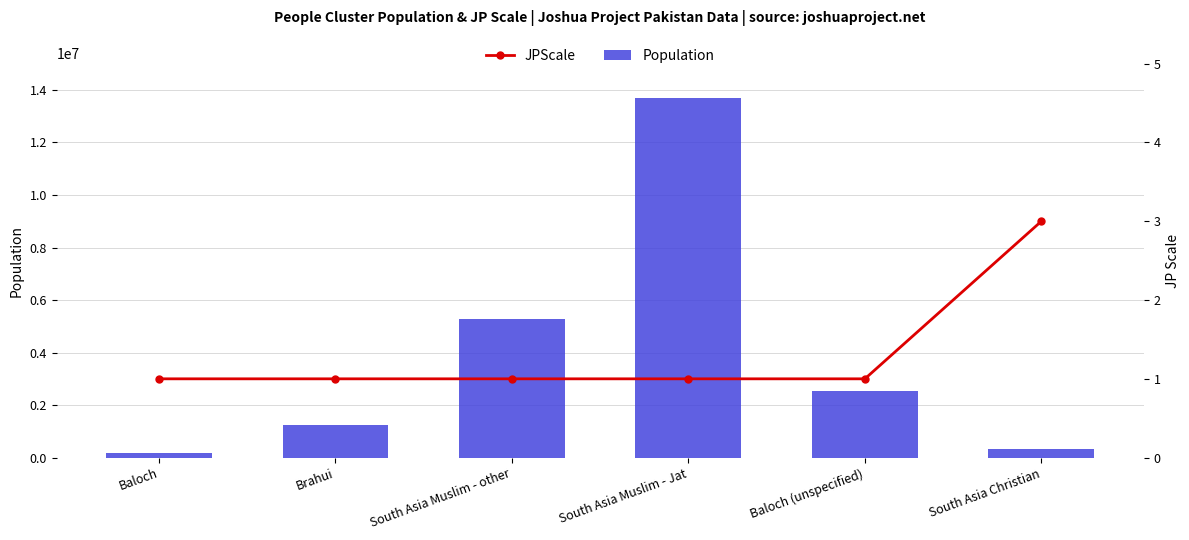

At which label does Population reach its peak?

South Asia Muslim - Jat